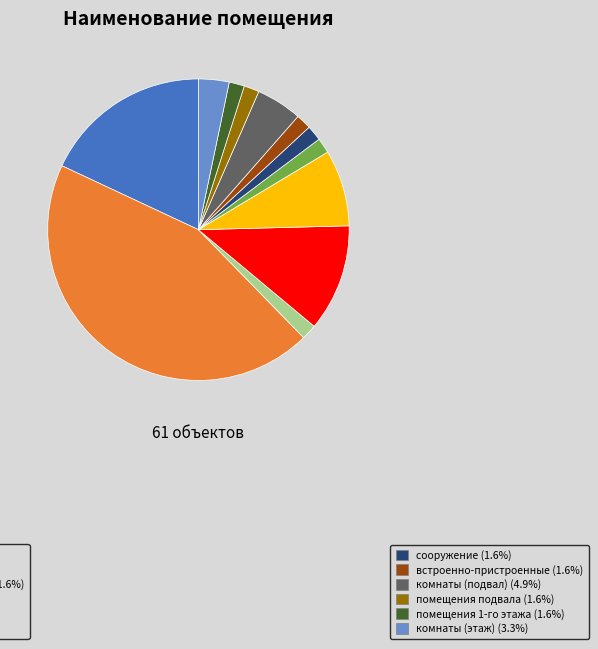

Is there any slice that represents more than half of the pie?

No